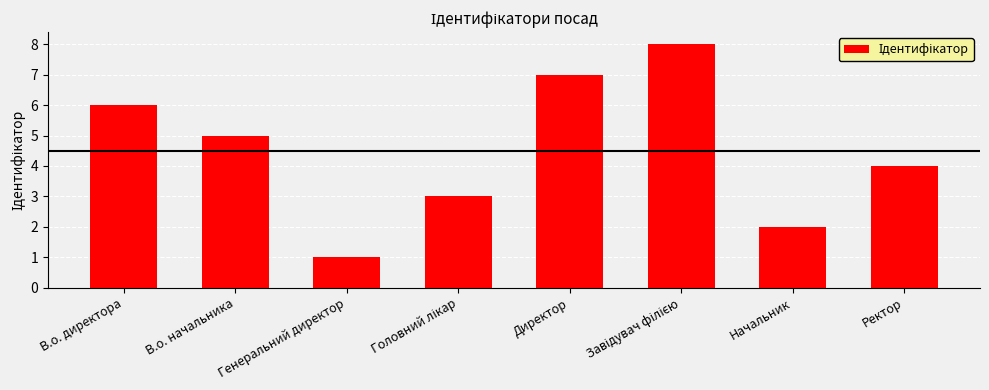

What is the label of the 4th bar from the right?

Директор